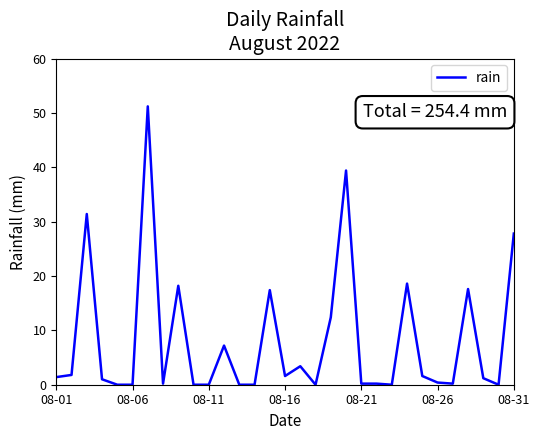

What is the difference between the maximum and minimum values?

51.2